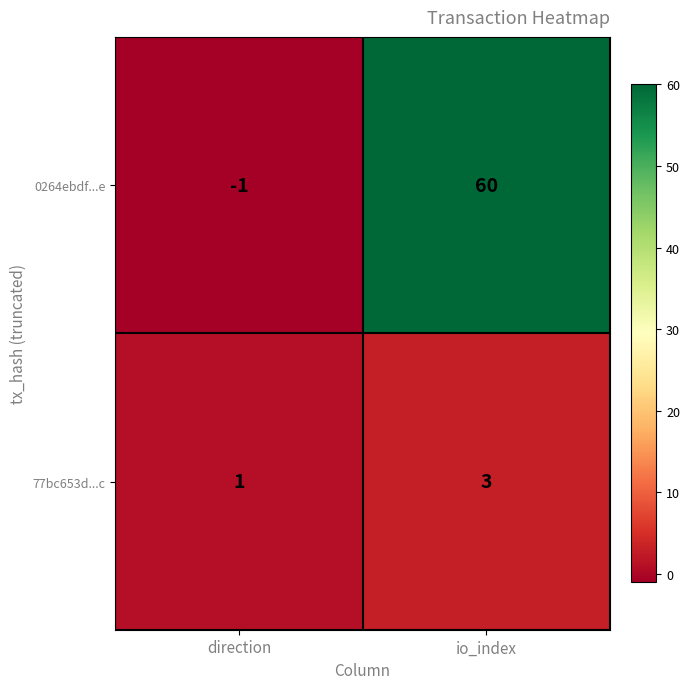

Reading left to right, extract all data points from this chart.

0264ebdf...e: direction=-1	io_index=60
77bc653d...c: direction=1	io_index=3